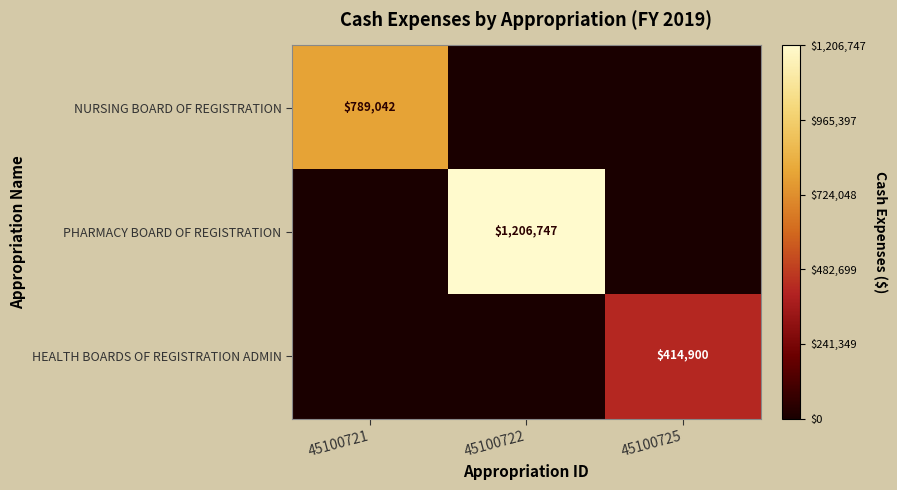

Between 45100725 and 45100721, which is larger?

45100721